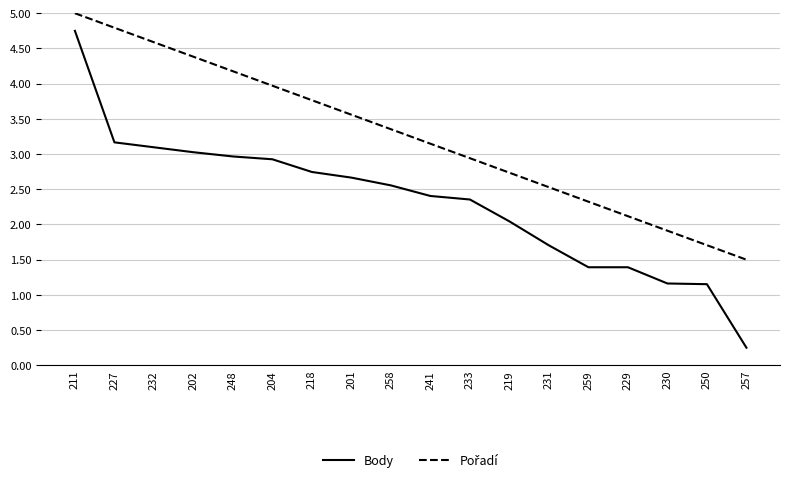

True or false: Body has a value of 0.5 at 219.

False